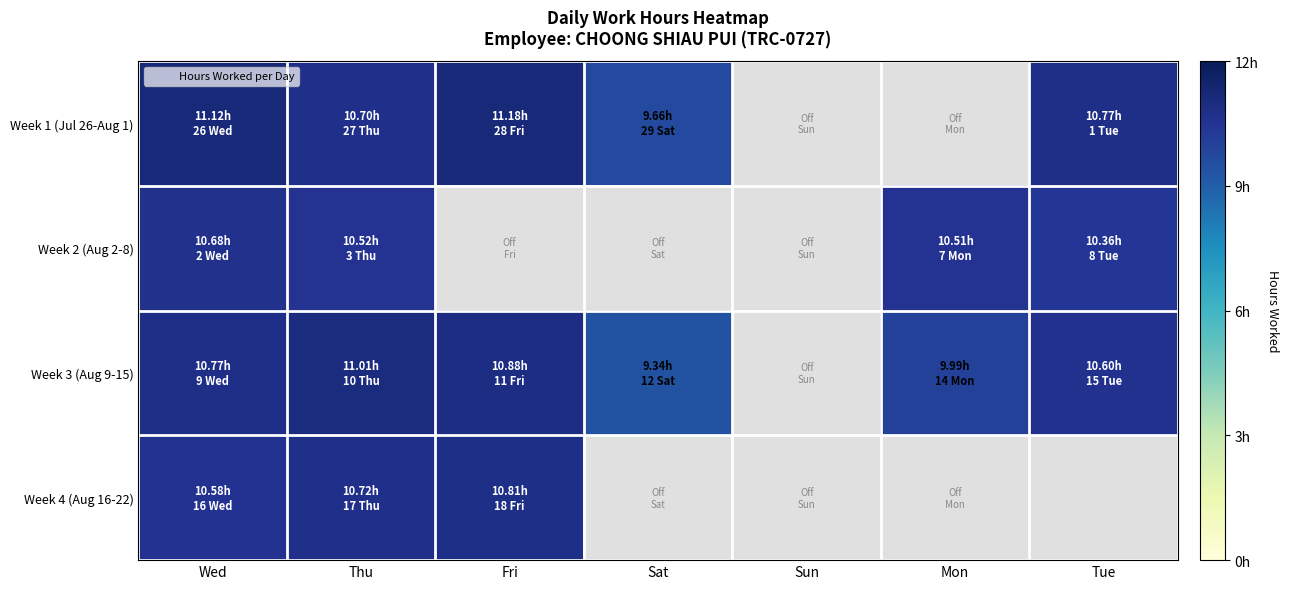

What is the difference between the highest and lowest values at Wed?

0.5